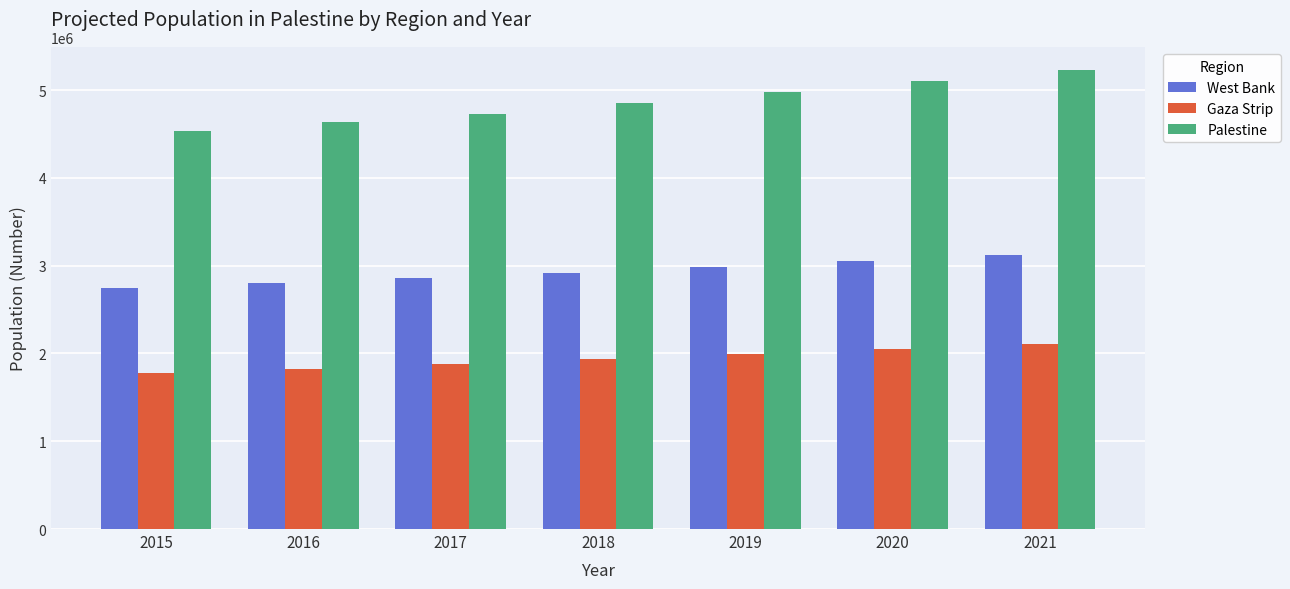

True or false: Gaza Strip has a value of 2106745 at 2021.

True